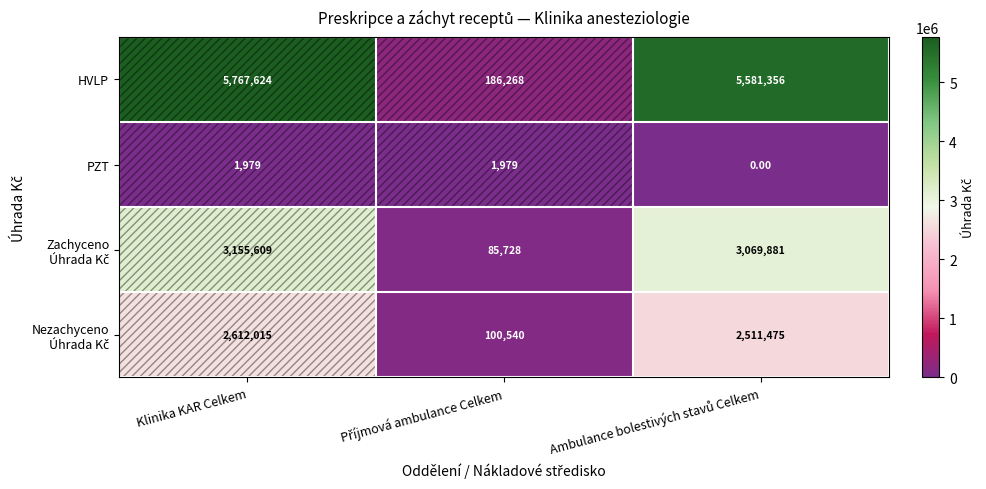

What is the sum of all PZT values?

3958